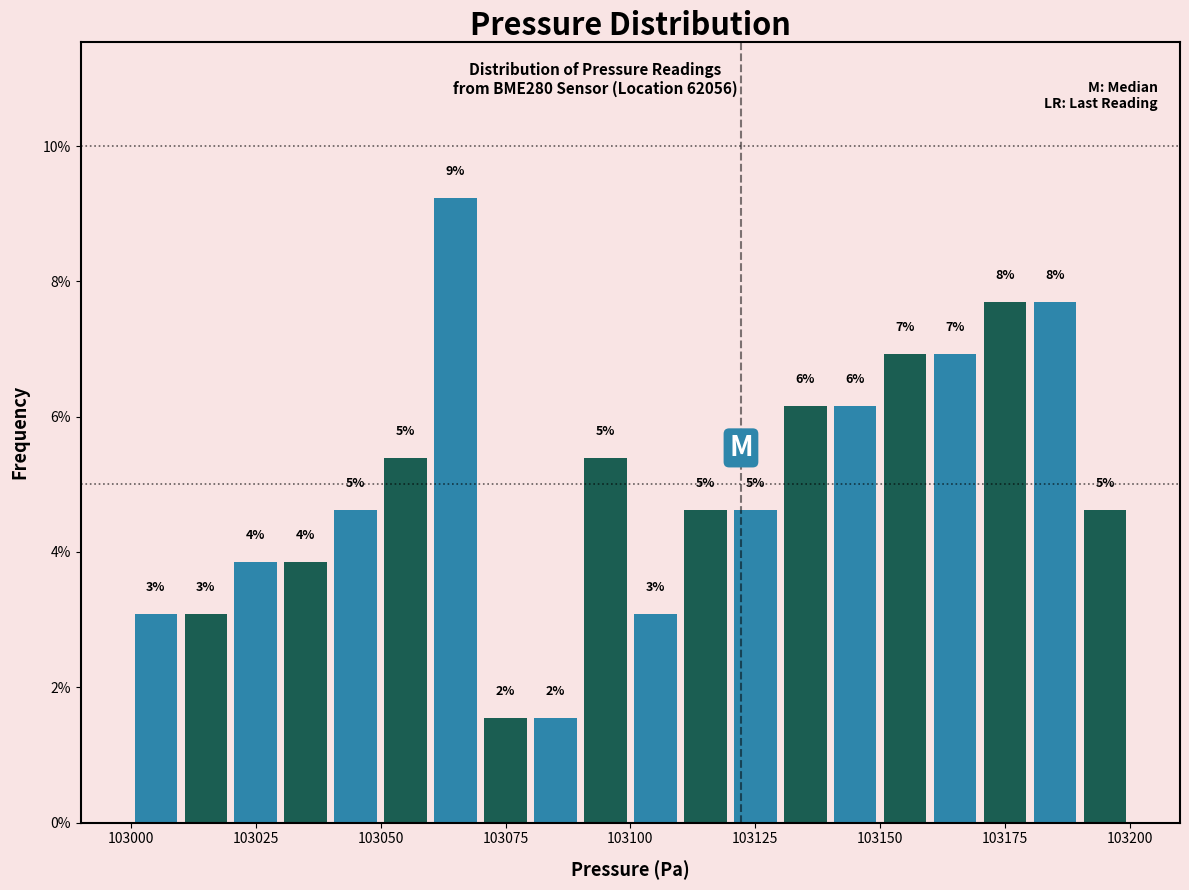

Around what value on the x-axis is the tallest bar? Give the approximate position of its centre, as read against the axis.

103065